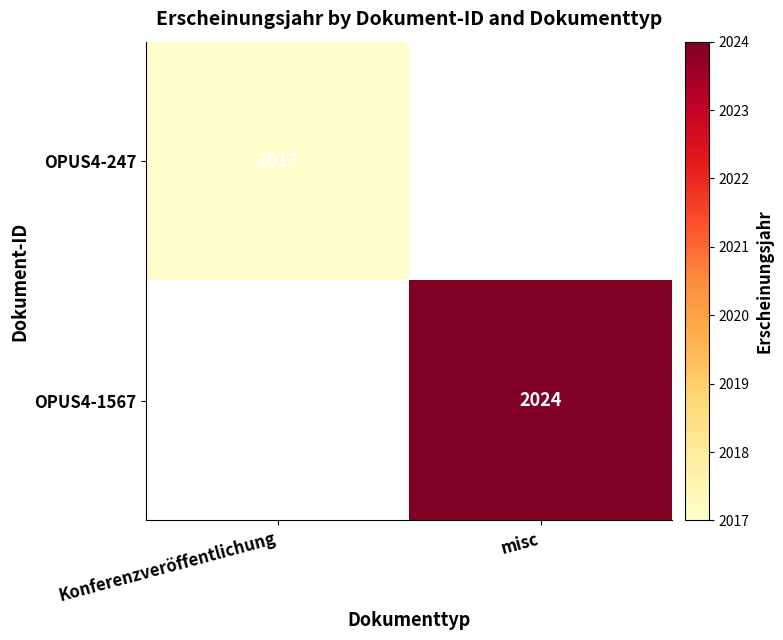

Is the value of OPUS4-1567 at misc greater than the value of OPUS4-247 at Konferenzveröffentlichung?

Yes